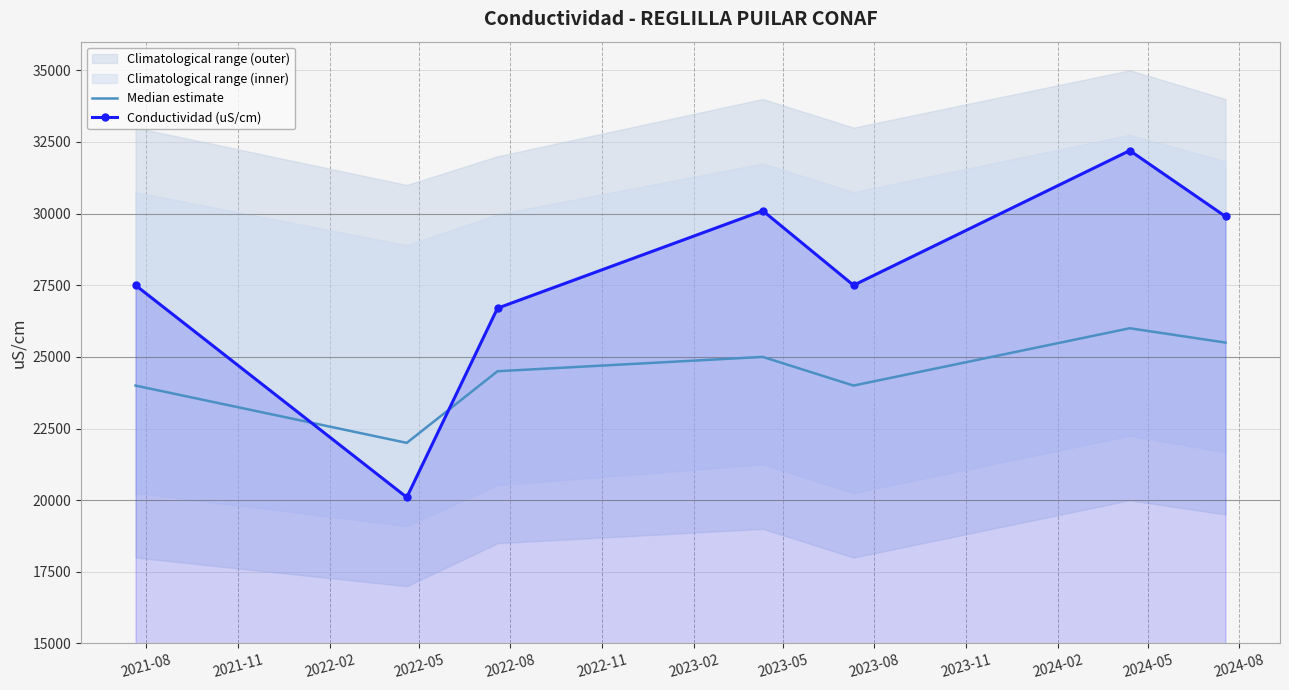

In Median estimate, how many points are higher than both neighbors (excluding endpoints)?

2